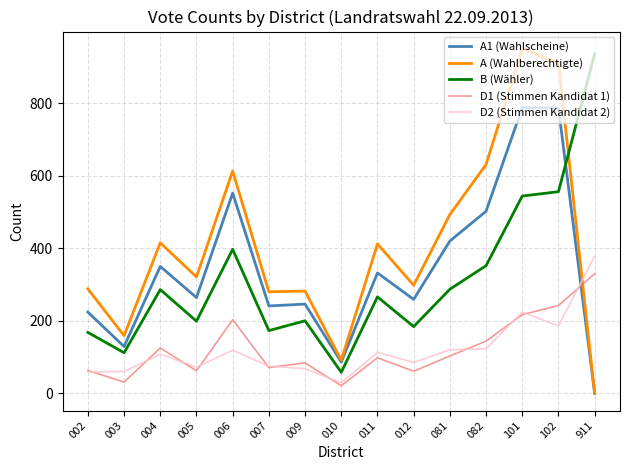

What is the average value of the D2 (Stimmen Kandidat 2) series?

121